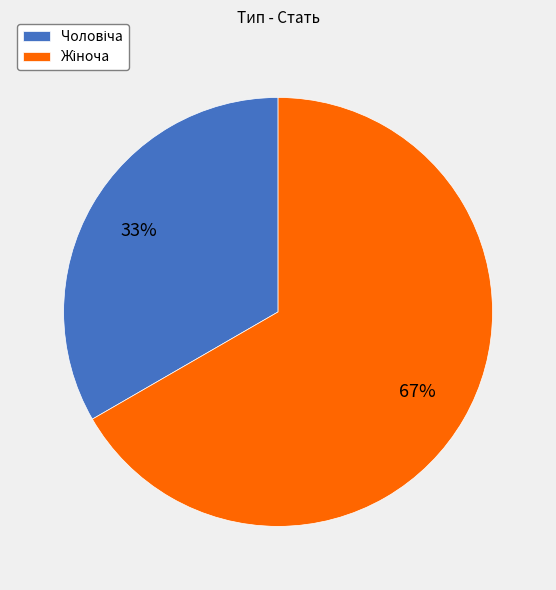

To the nearest percent, what is the average slice percentage?

50%